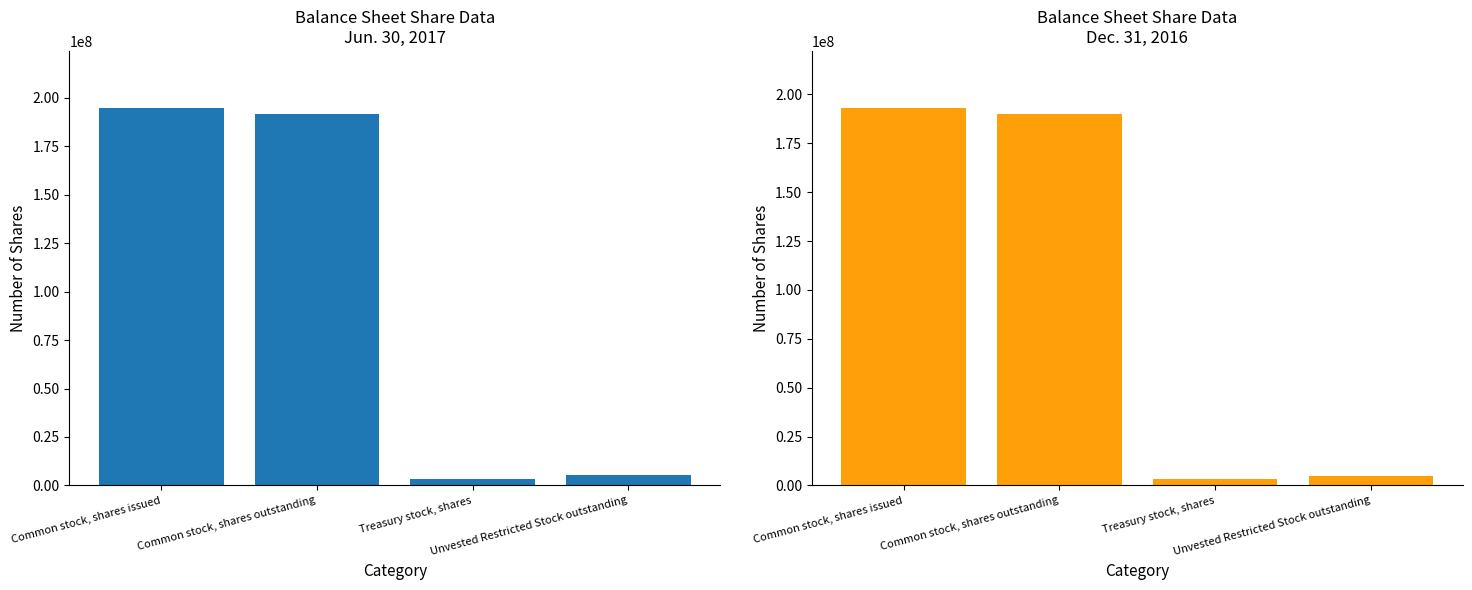

Is it true that Dec. 31, 2016 equals 193224082 at Common stock, shares issued?

True